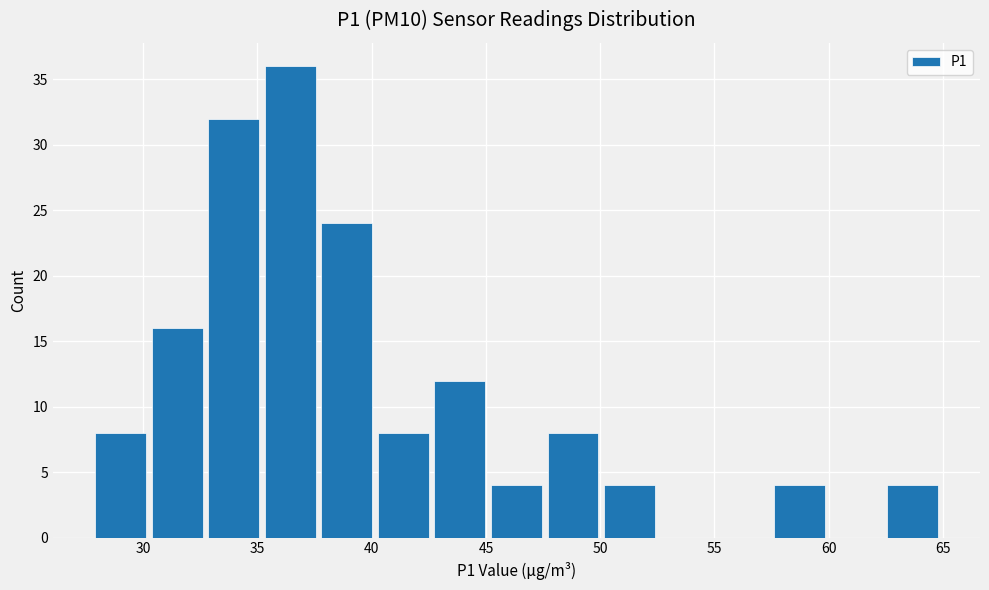

Reading left to right, transcribe this chart: for each bar, give the range it covers on the x-axis and its height. Neither the bar edges nor the heights are printed on the chart, so give them approximately, as read against the axes.

28.0 to 30.0: 8
30.0 to 32.5: 16
32.5 to 35.0: 32
35.0 to 37.5: 36
37.5 to 40.0: 24
40.0 to 42.5: 8
42.5 to 45.0: 12
45.0 to 47.5: 4
47.5 to 50.0: 8
50.0 to 52.5: 4
52.5 to 55.0: 0
55.0 to 57.5: 0
57.5 to 60.0: 4
60.0 to 62.5: 0
62.5 to 65.0: 4